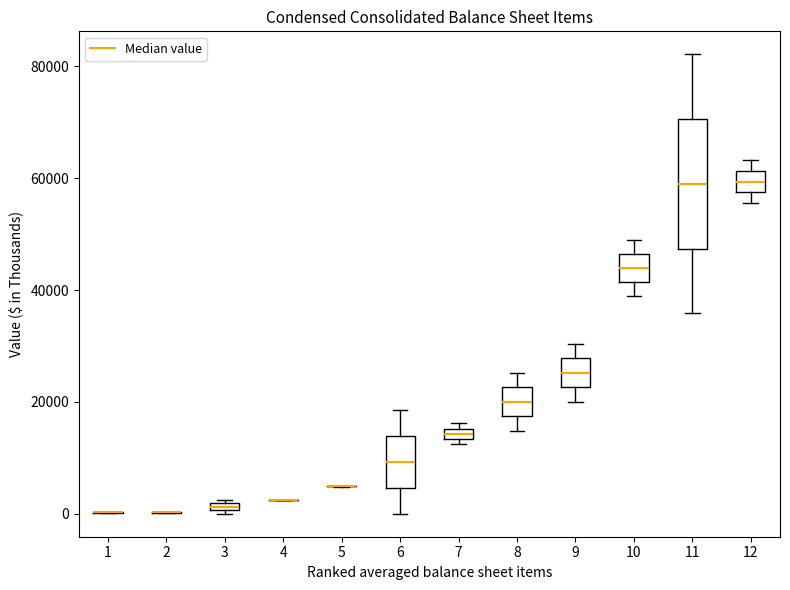

Where does the median line of the box at x = 8 sit on the y-axis? The values are not printed on the chart, so give them approximately, as read against the axis.

20000